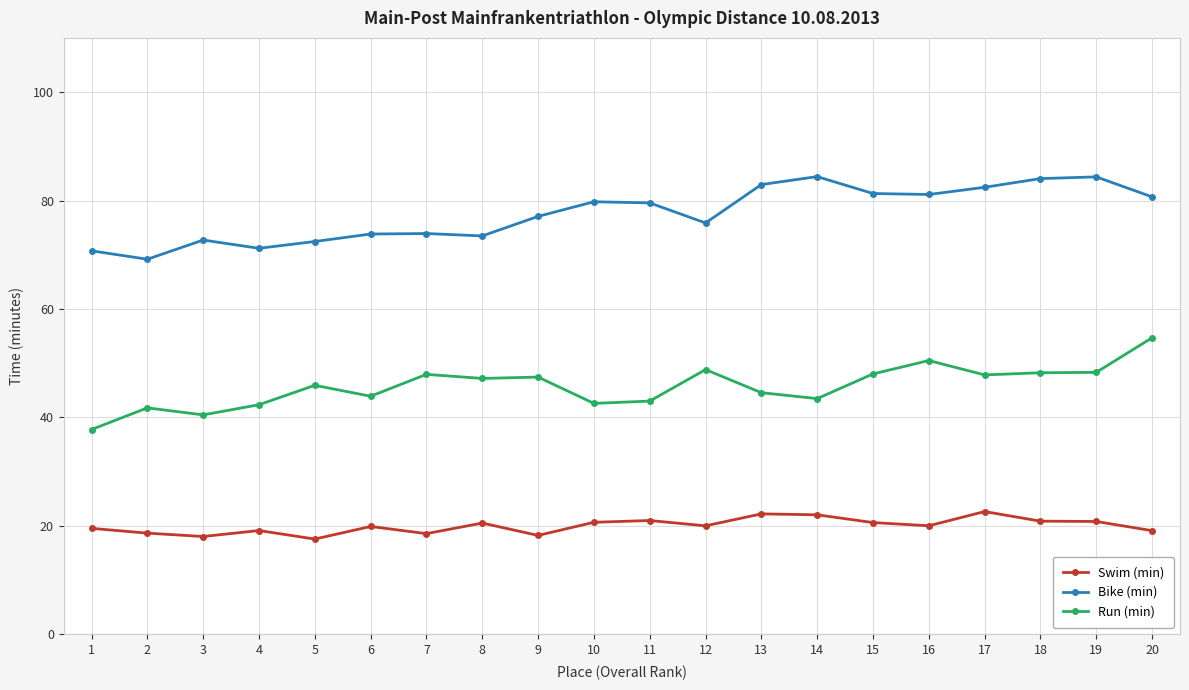

True or false: Swim (min) and Run (min) intersect in this chart.

False